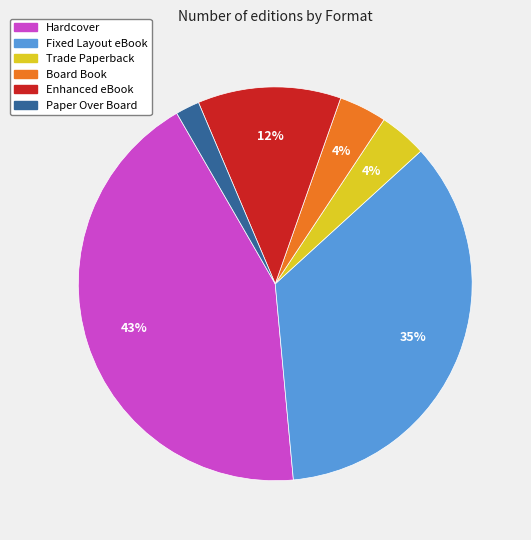

What is the largest slice in the pie chart?

Hardcover